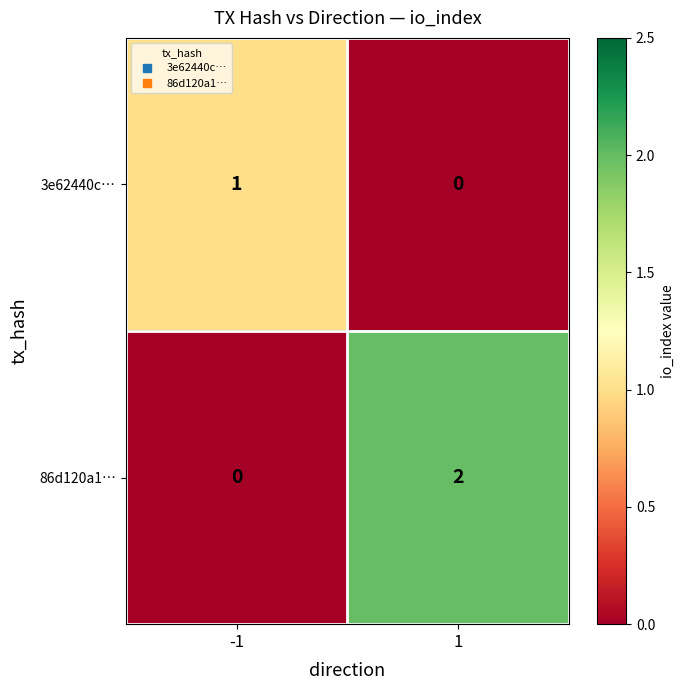

True or false: 86d120a1… has a value of 0 at -1.

True